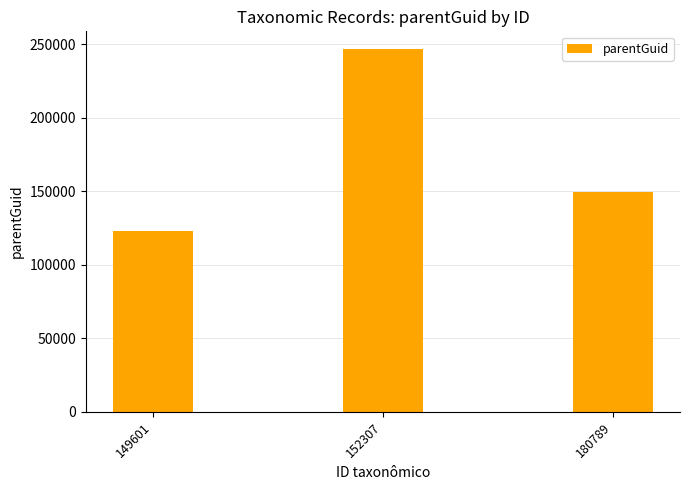

At which label does the data first exceed 149620?

152307